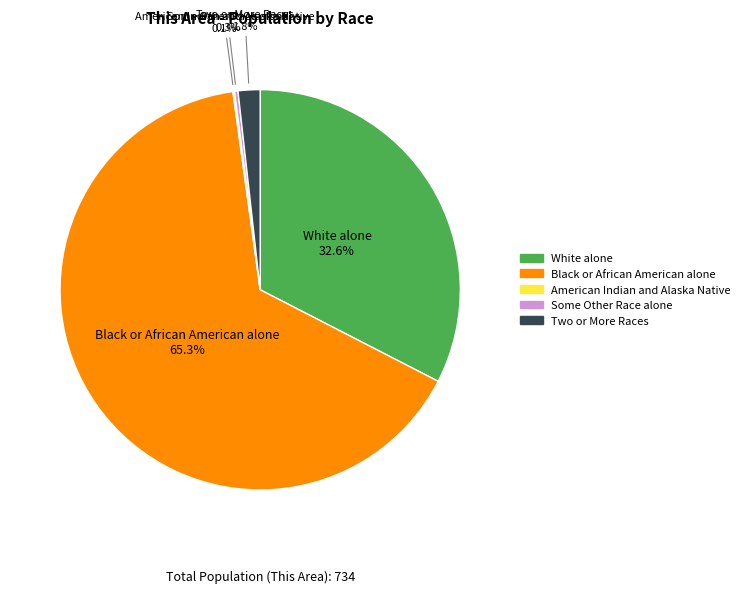

Is there a majority slice in this chart?

Yes